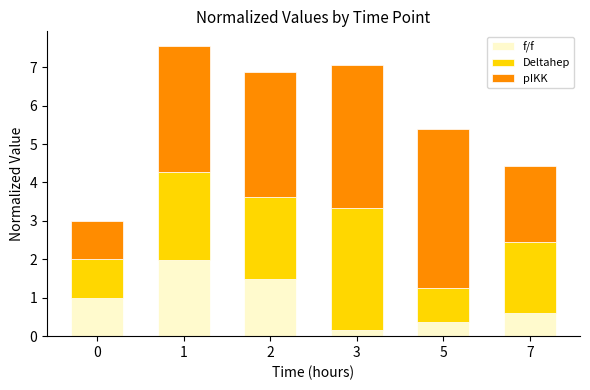

Is it true that f/f equals 2.0 at 1?

True